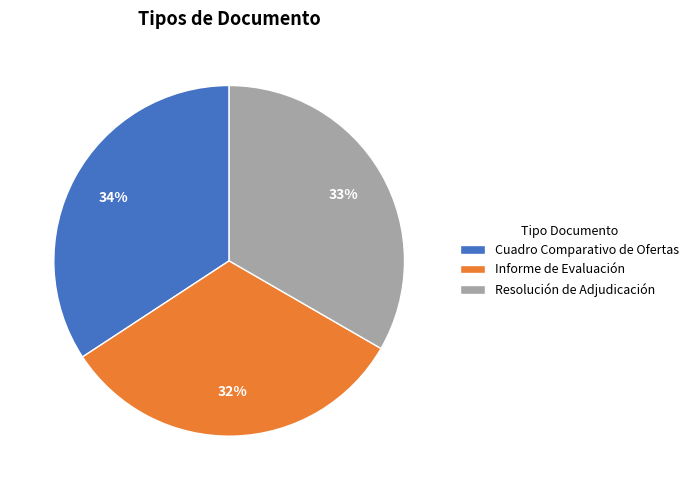

Approximately how many times larger is the value at Resolución de Adjudicación compared to Cuadro Comparativo de Ofertas?

1.0